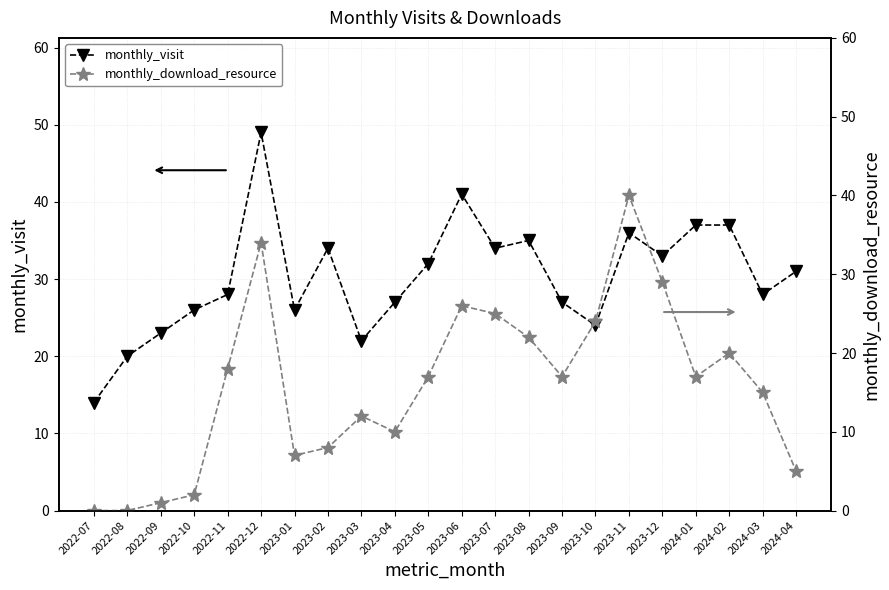

Does the chart have visible grid lines?

Yes